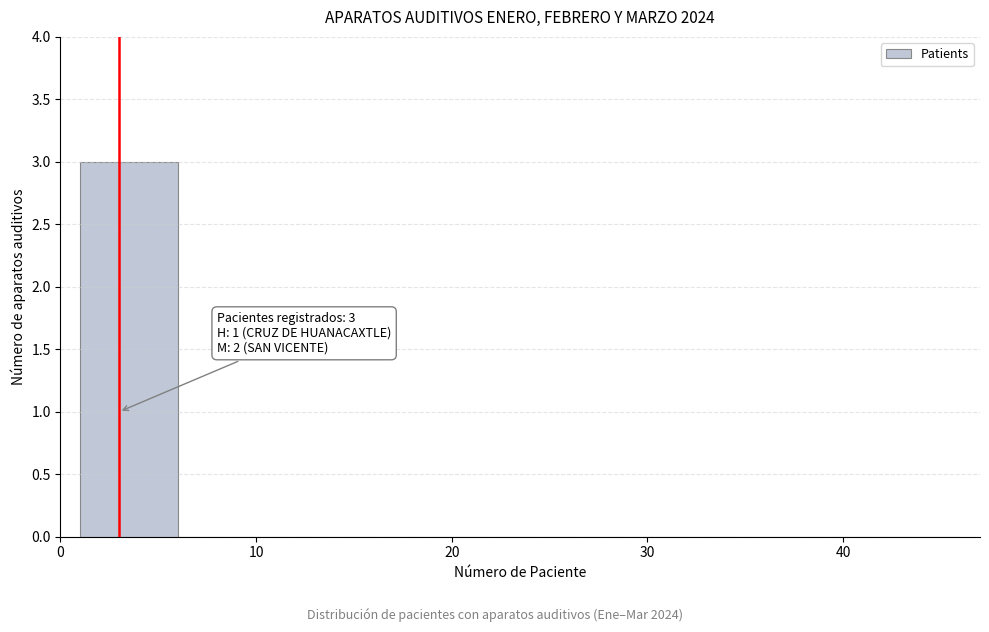

Over which range of the x-axis is the bar tallest?

1 to 6